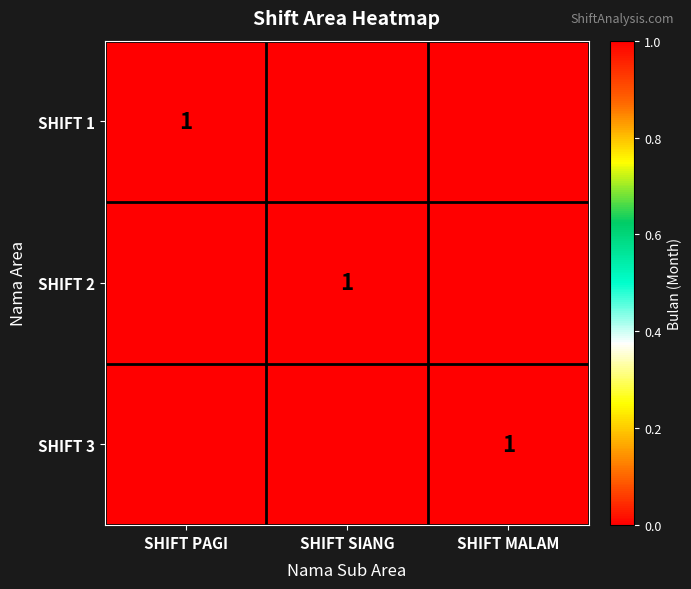

The value of SHIFT 2 at SHIFT SIANG is 1. True or false?

True